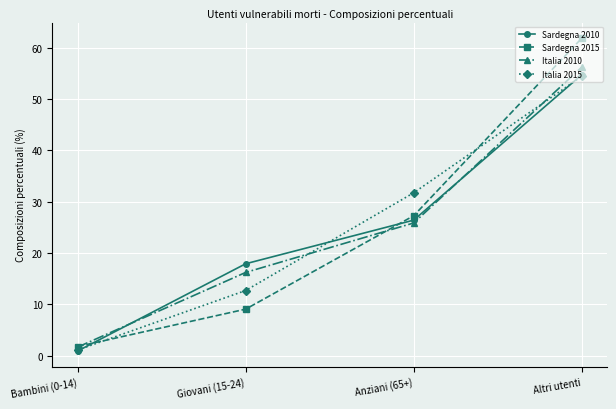

Is the value of Italia 2010 at Giovani (15-24) greater than the value of Sardegna 2015 at Anziani (65+)?

No